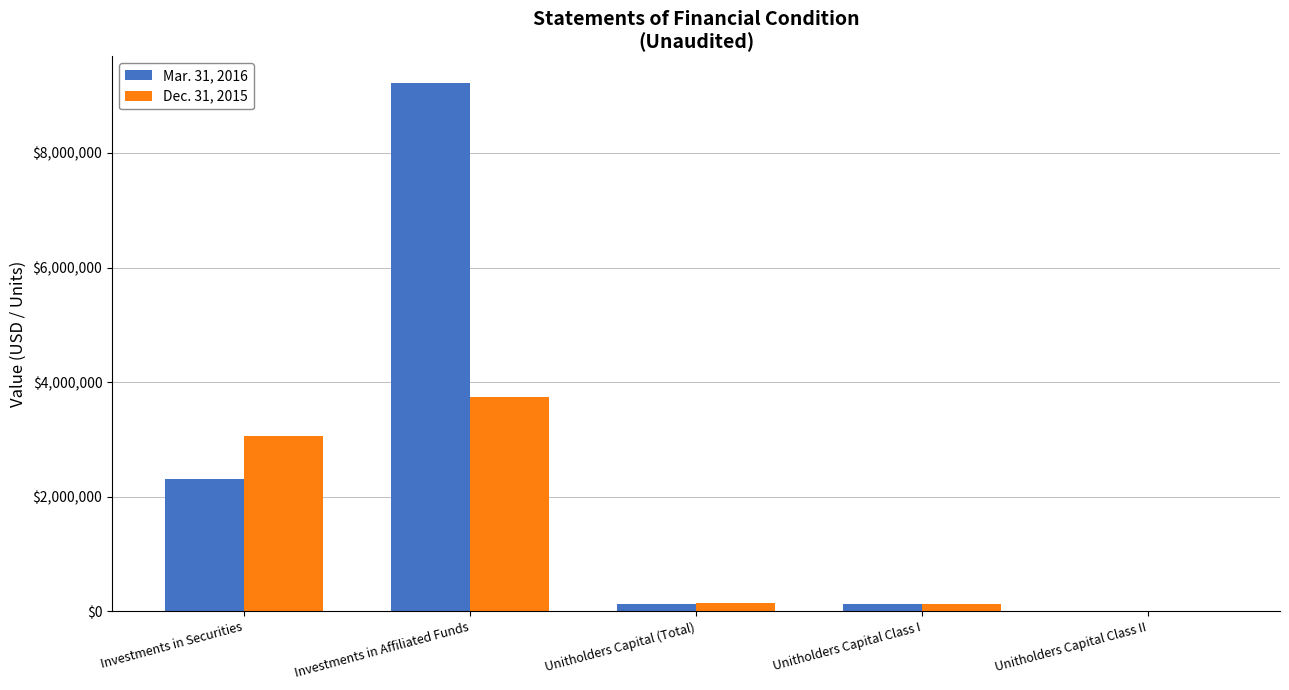

What is the sum of all Mar. 31, 2016 values?

11805932.3